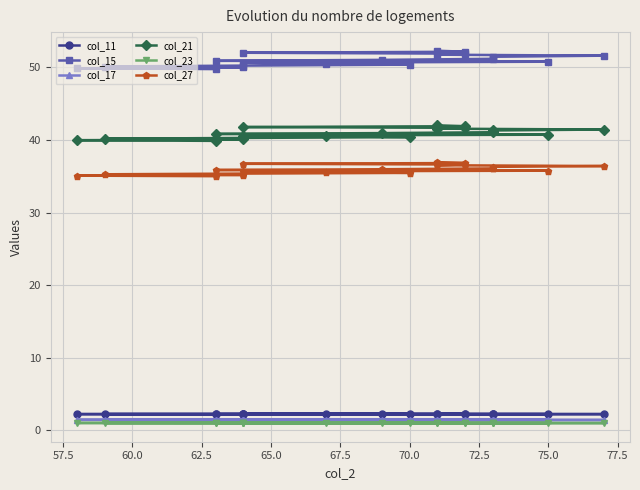

At which label does col_11 reach its peak?

75.0